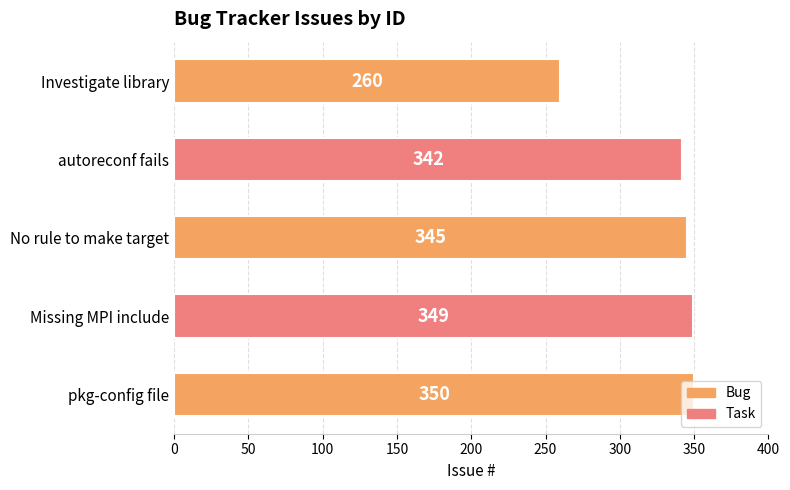

Are the bars grouped side by side (vs. stacked)?

No